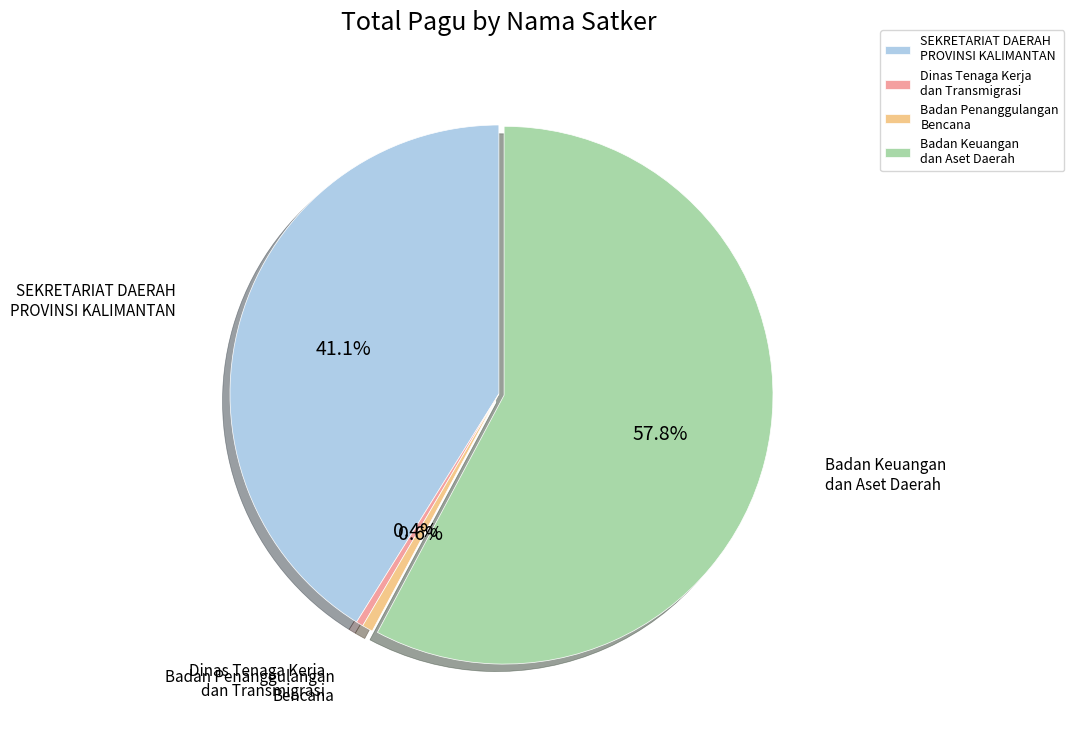

Which has a higher value, Badan Penanggulangan Bencana or Badan Keuangan dan Aset Daerah?

Badan Keuangan dan Aset Daerah